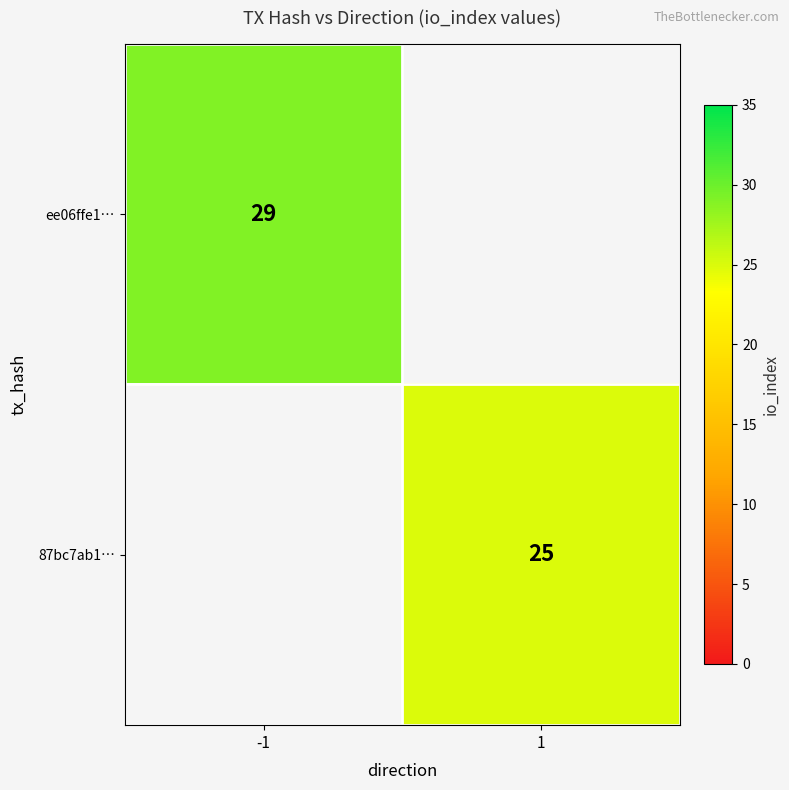

The 87bc7ab1… series shows 25 at 1. True or false?

True